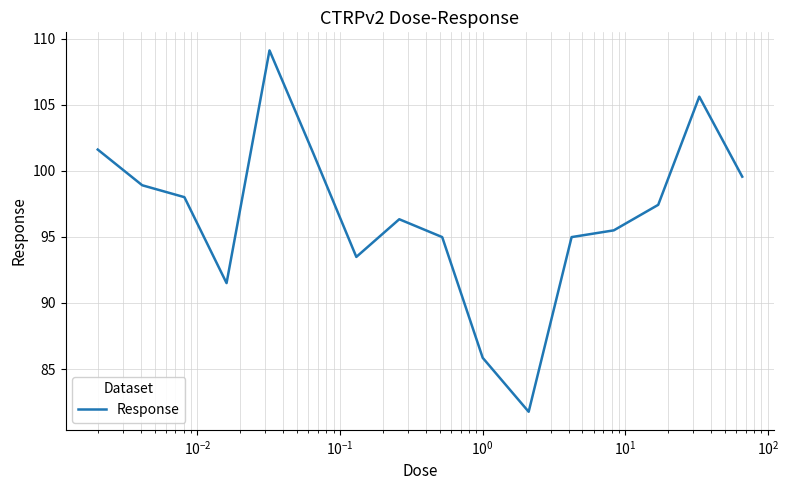

What is the difference between the maximum and minimum values?

27.3